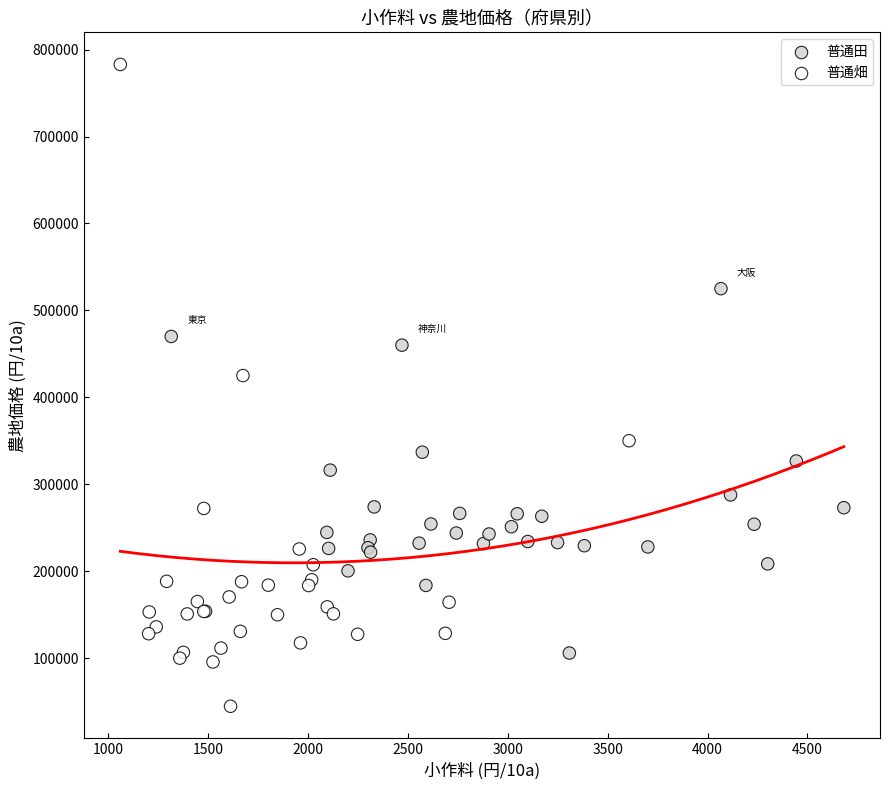

Which series has the largest Y range (max minus min)?

普通畑